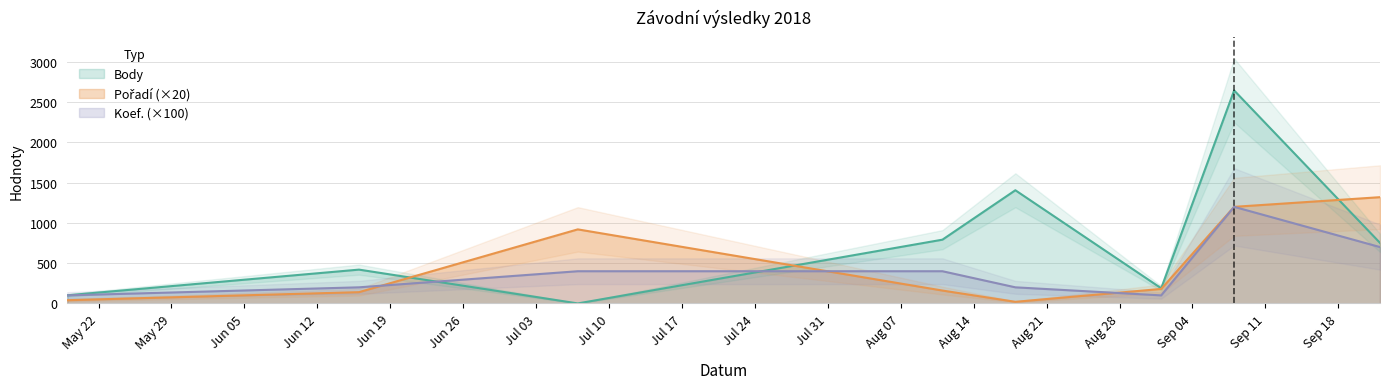

How many lines are shown in the chart?

3